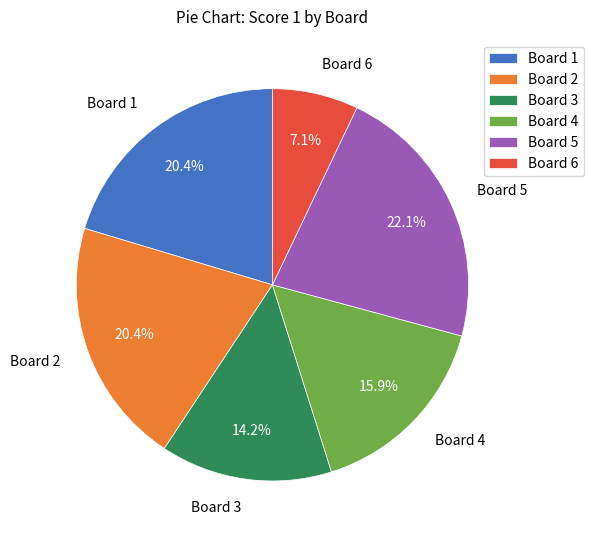

How much of the chart is everything except Board 3?

85.8%